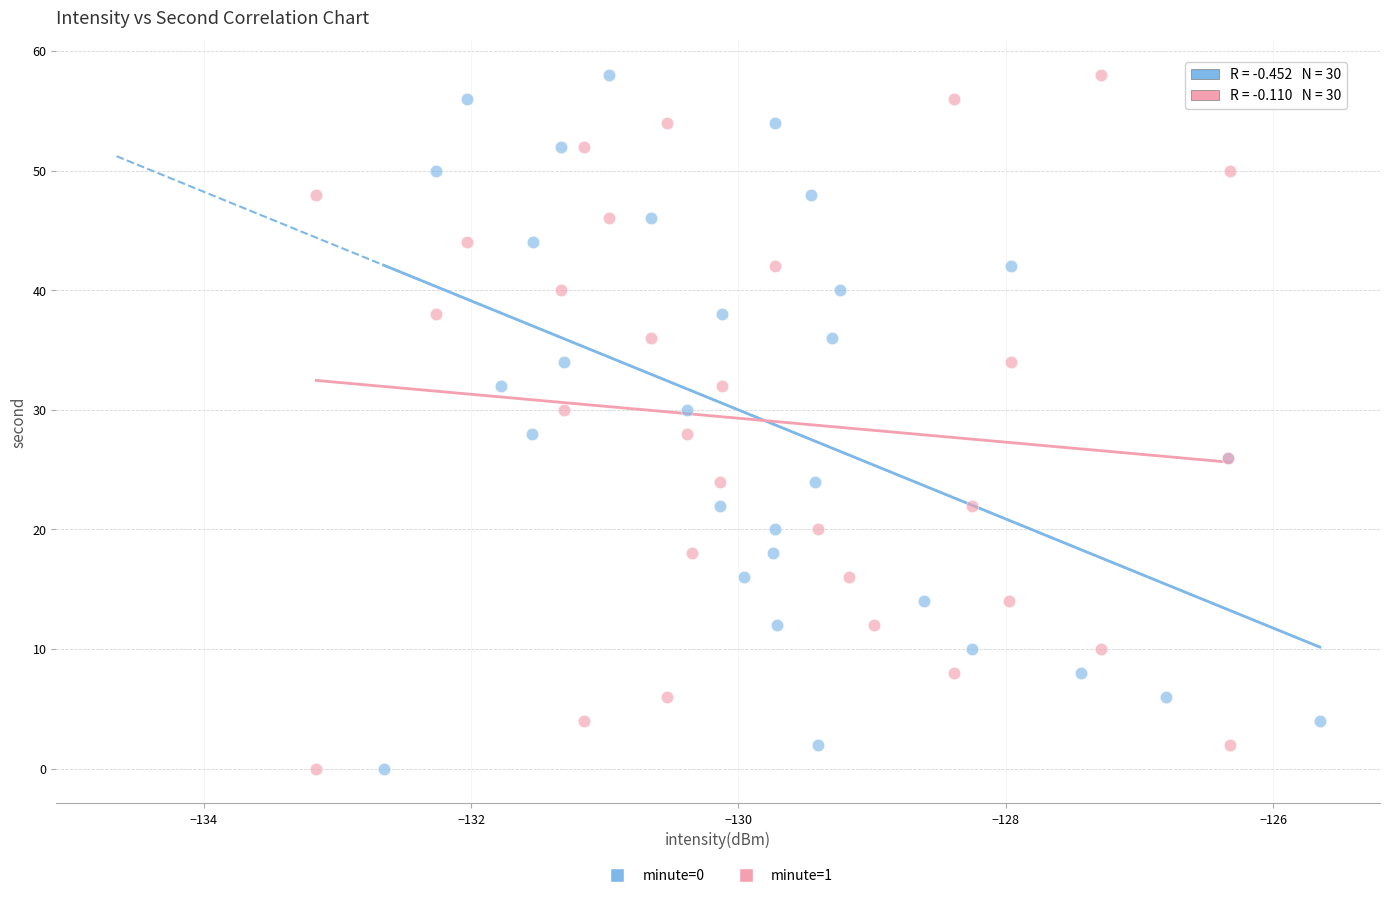

What are all the series names shown in the legend?

minute=0, minute=1